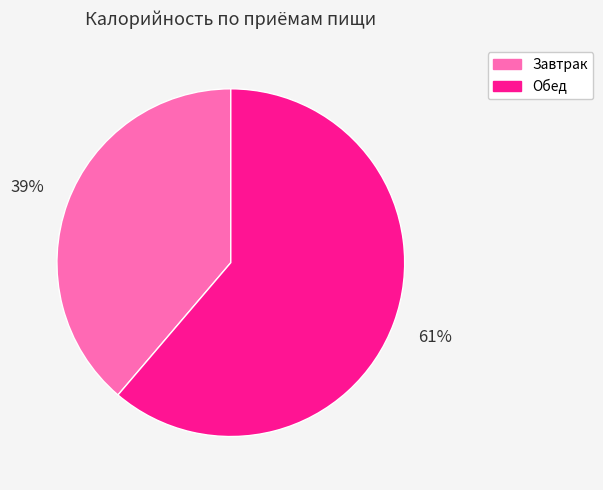

Approximately how many times larger is the value at Завтрак compared to Обед?

0.6